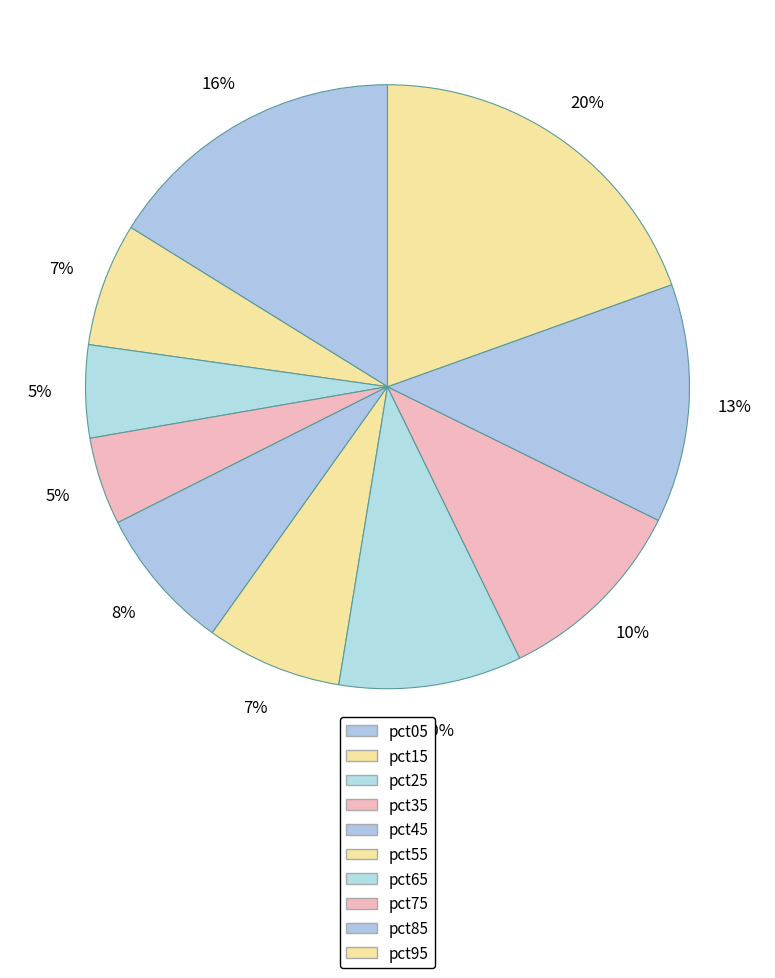

The pct35 slice represents 12% of the pie. True or false?

False